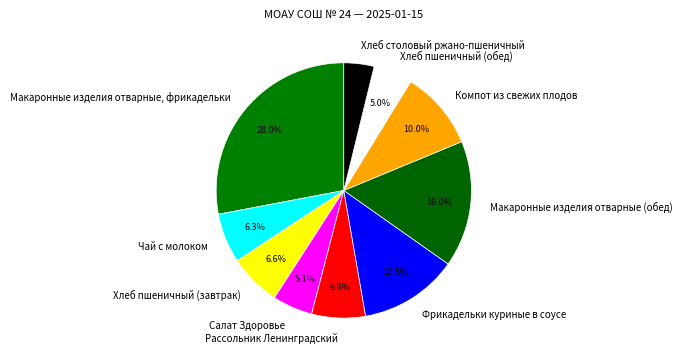

Is it true that Салат Здоровье is 1% of the pie?

False